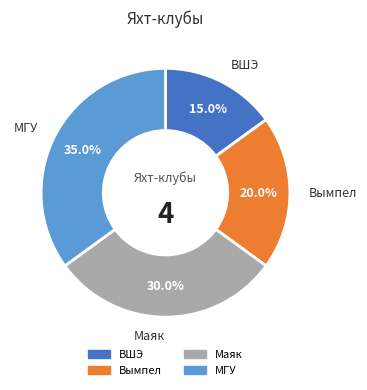

Approximately how many times larger is the value at ВШЭ compared to МГУ?

0.4